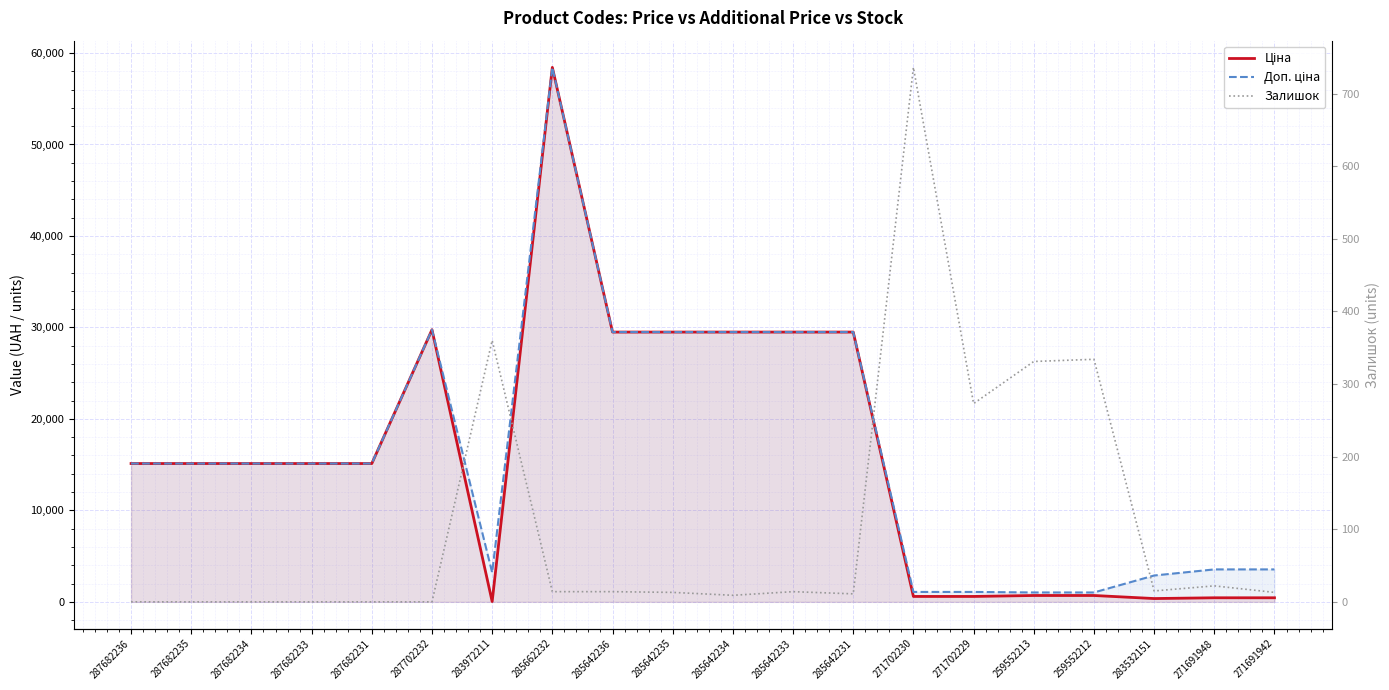

What is the total value across all series at 285642235?

58996.0